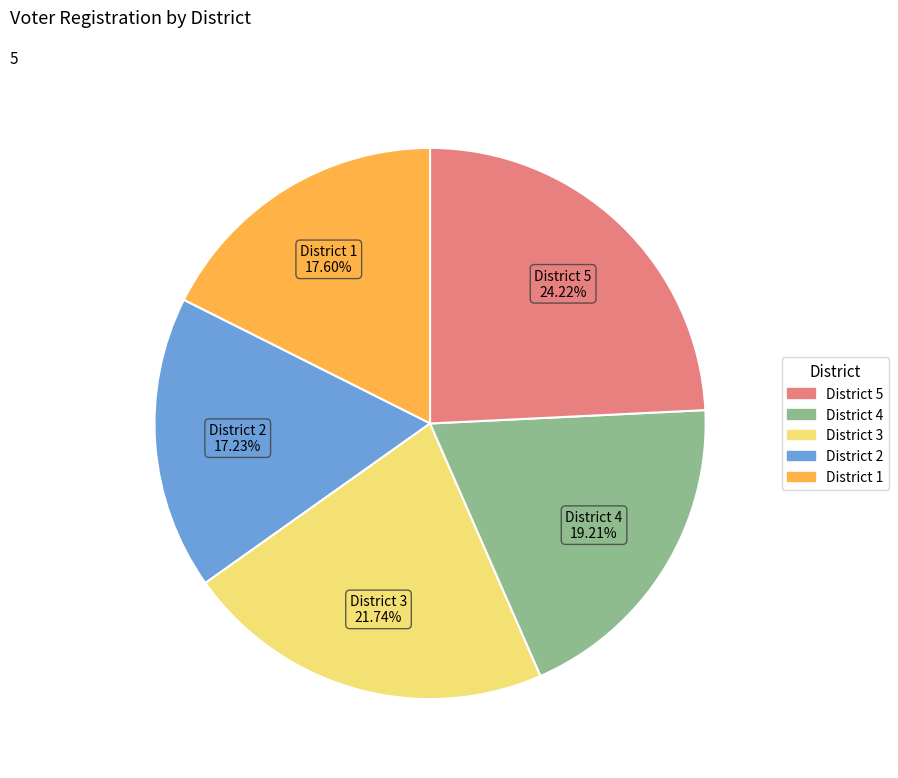

Is there a majority slice in this chart?

No